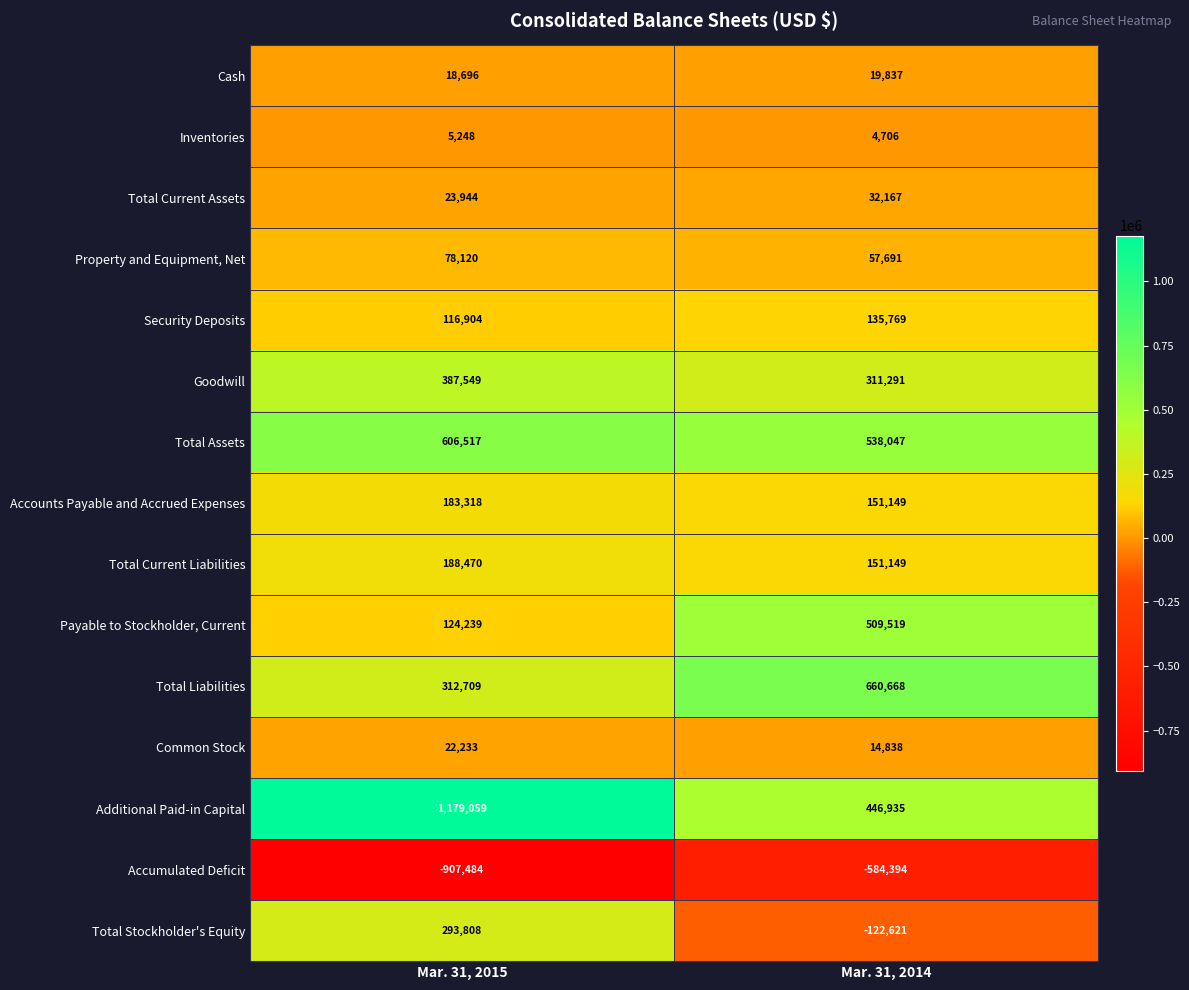

Count the number of categories in the chart.

2